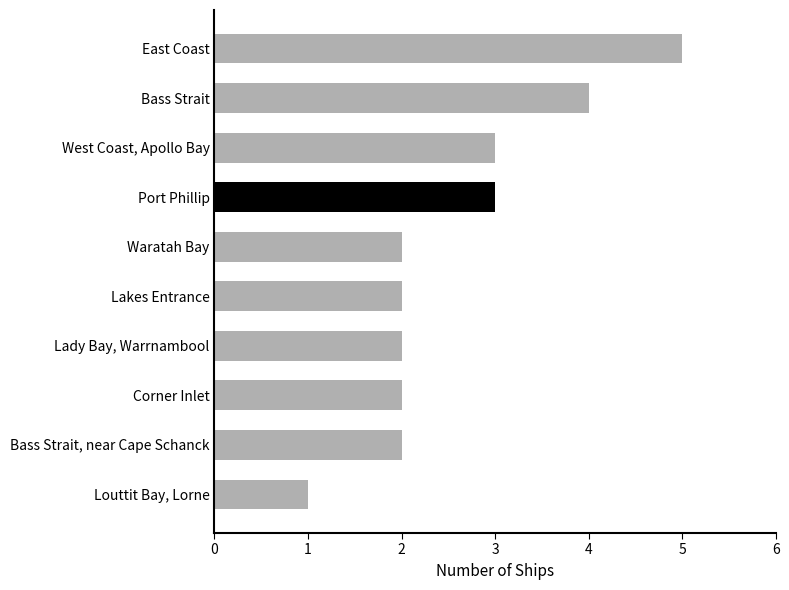

What is the ratio of the value at Louttit Bay, Lorne to the value at Lakes Entrance?

0.5